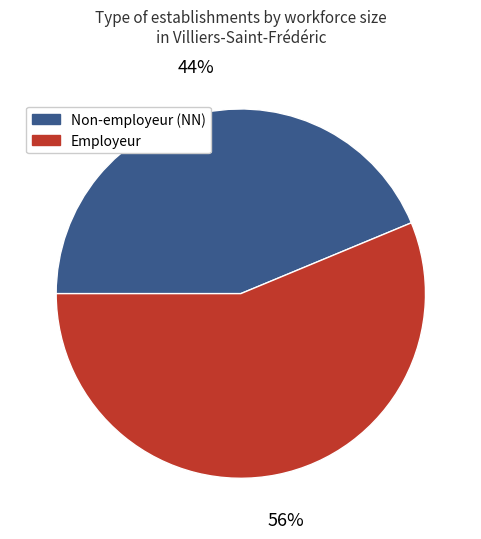

To the nearest percent, what is the average slice percentage?

50%